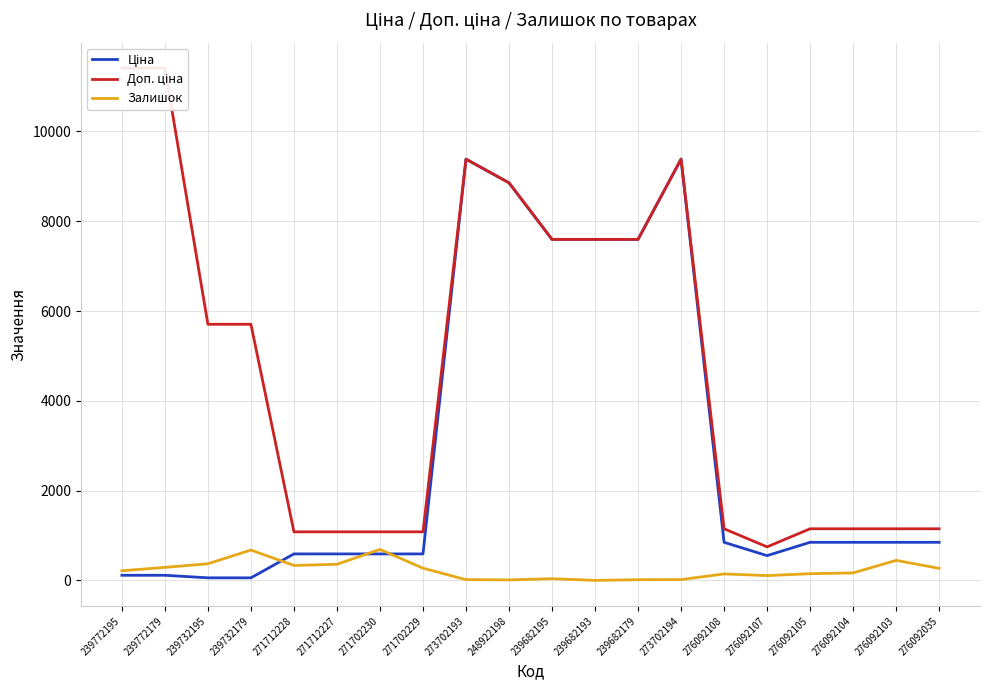

Reading left to right, list all the values displayed in this chart.

Ціна: 239772195=114.1	239772179=114.1	239732195=57.0	239732179=57.0	271712228=589.9	271712227=589.9	271702230=589.9	271702229=589.9	273702193=9384.0	248922198=8856.7	239682195=7596.5	239682193=7596.5	239682179=7596.5	273702194=9384.0	276092108=848.4	276092107=551.5	276092105=848.4	276092104=848.4	276092103=848.4	276092035=848.4
Доп. ціна: 239772195=11410.0	239772179=11410.0	239732195=5705.0	239732179=5705.0	271712228=1081.7	271712227=1081.7	271702230=1081.7	271702229=1081.7	273702193=9384.0	248922198=8856.7	239682195=7596.5	239682193=7596.5	239682179=7596.5	273702194=9384.0	276092108=1149.7	276092107=747.0	276092105=1149.7	276092104=1149.7	276092103=1149.7	276092035=1149.7
Залишок: 239772195=215.0	239772179=290.0	239732195=370.0	239732179=676.0	271712228=333.0	271712227=359.0	271702230=690.0	271702229=272.0	273702193=17.0	248922198=11.0	239682195=38.0	239682193=0.0	239682179=15.0	273702194=18.0	276092108=144.0	276092107=107.0	276092105=149.0	276092104=167.0	276092103=446.0	276092035=268.0